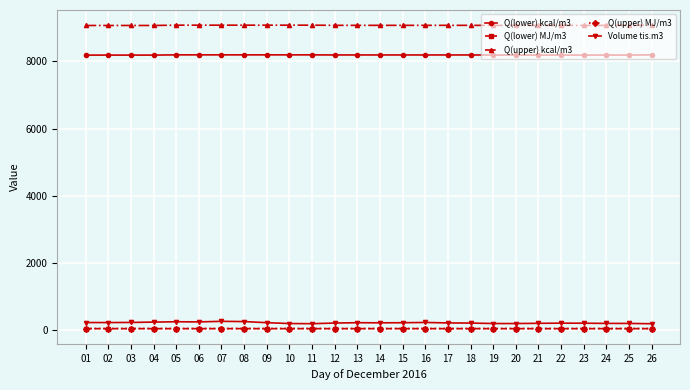

Count the Q(upper) kcal/m3 values in the range 9073 to 9080.

22